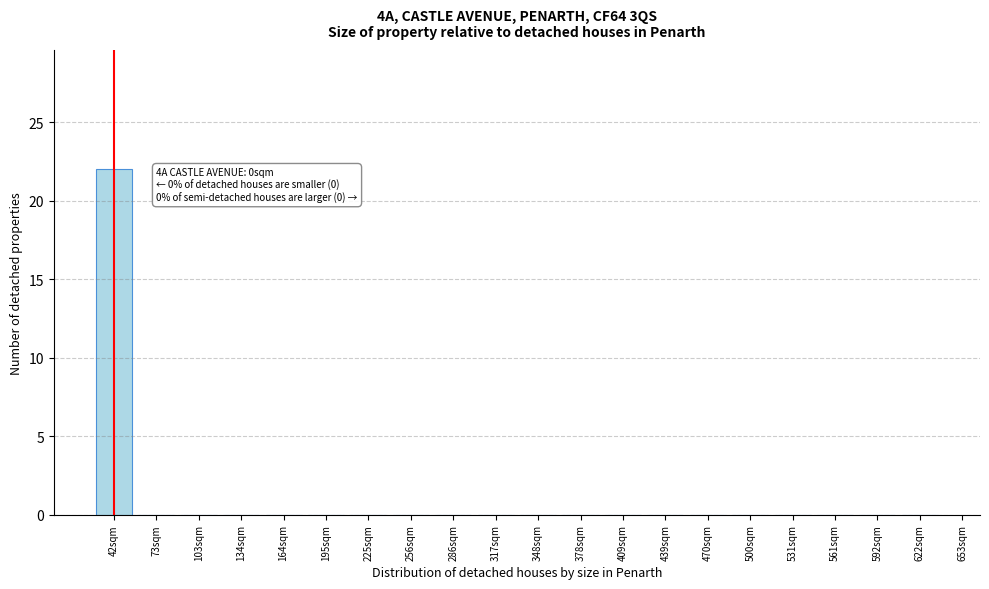

Reading left to right, extract all data points from this chart.

42sqm=22	73sqm=0	103sqm=0	134sqm=0	164sqm=0	195sqm=0	225sqm=0	256sqm=0	286sqm=0	317sqm=0	348sqm=0	378sqm=0	409sqm=0	439sqm=0	470sqm=0	500sqm=0	531sqm=0	561sqm=0	592sqm=0	622sqm=0